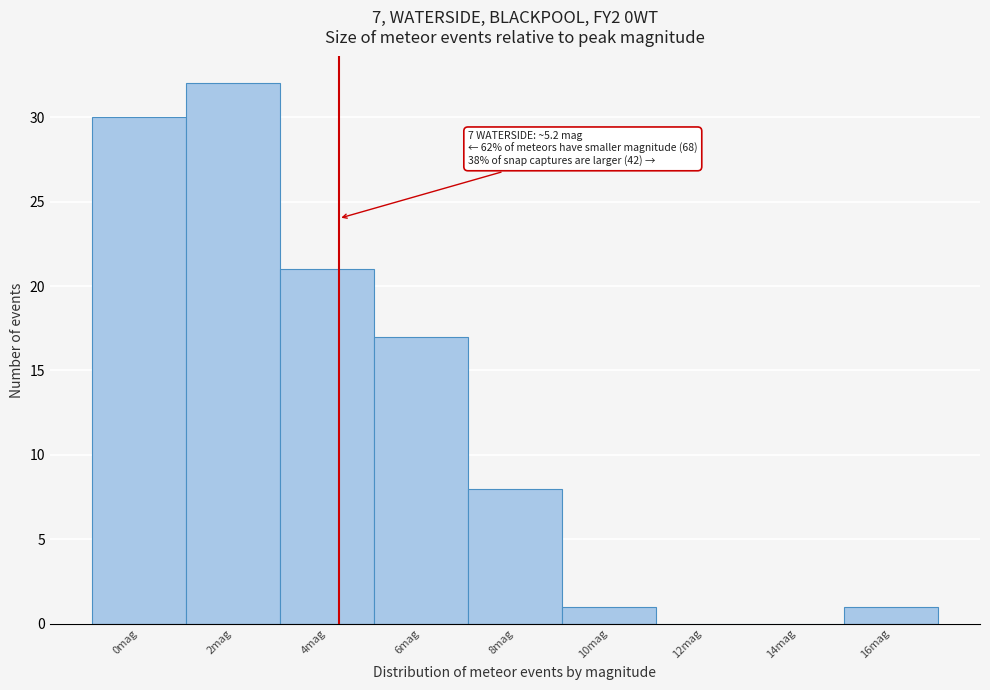

Reading left to right, what are all the values shown in this chart?

0mag=30	2mag=32	4mag=21	6mag=17	8mag=8	10mag=1	12mag=0	14mag=0	16mag=1